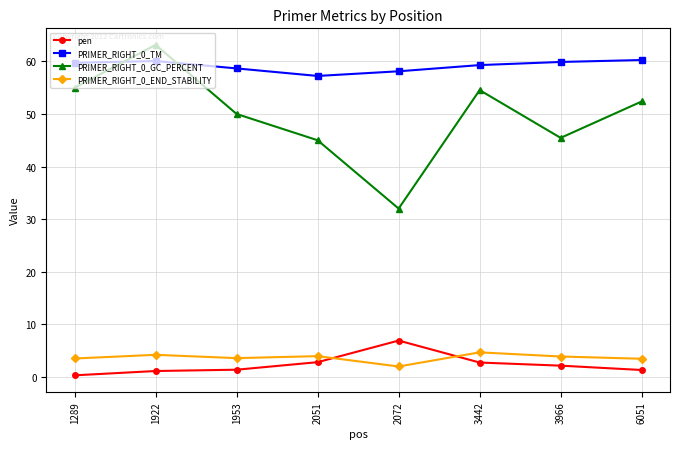

What is the value of the PRIMER_RIGHT_0_GC_PERCENT point at the 5th from the left?

32.0